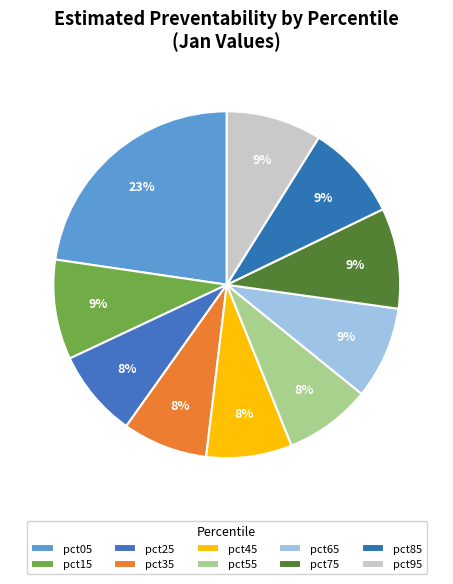

Which category has the biggest portion of the pie?

pct05